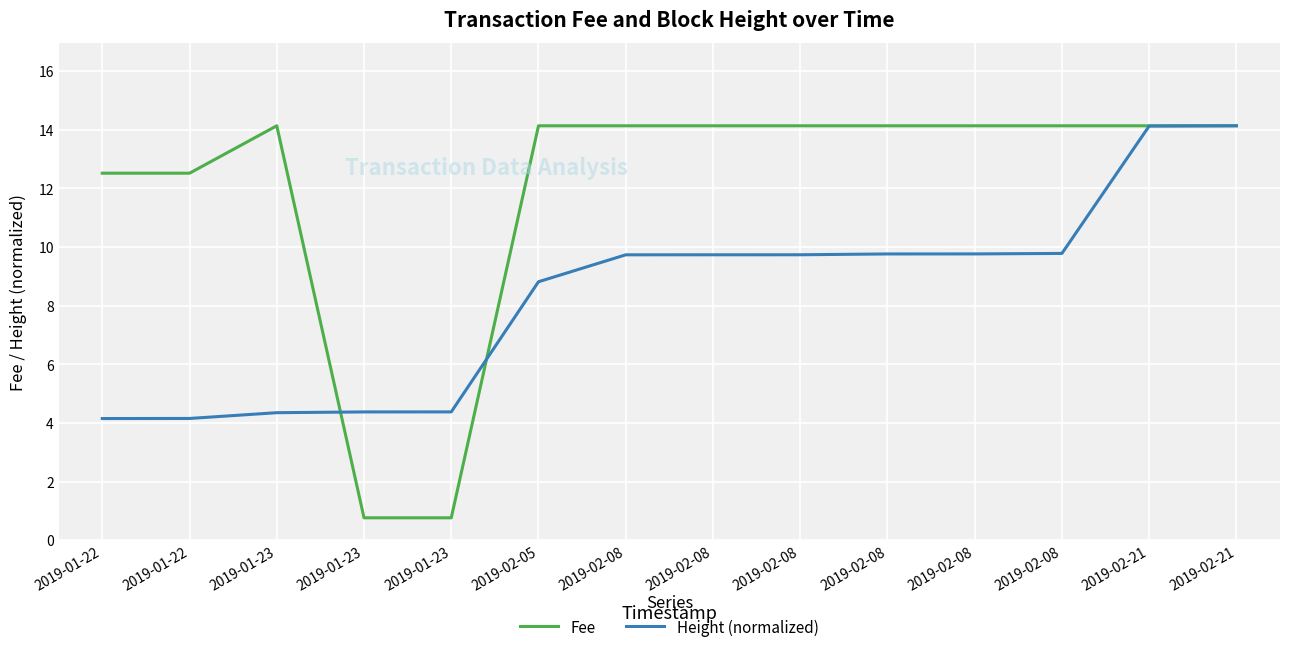

Does the chart display data point markers on the line(s)?

No